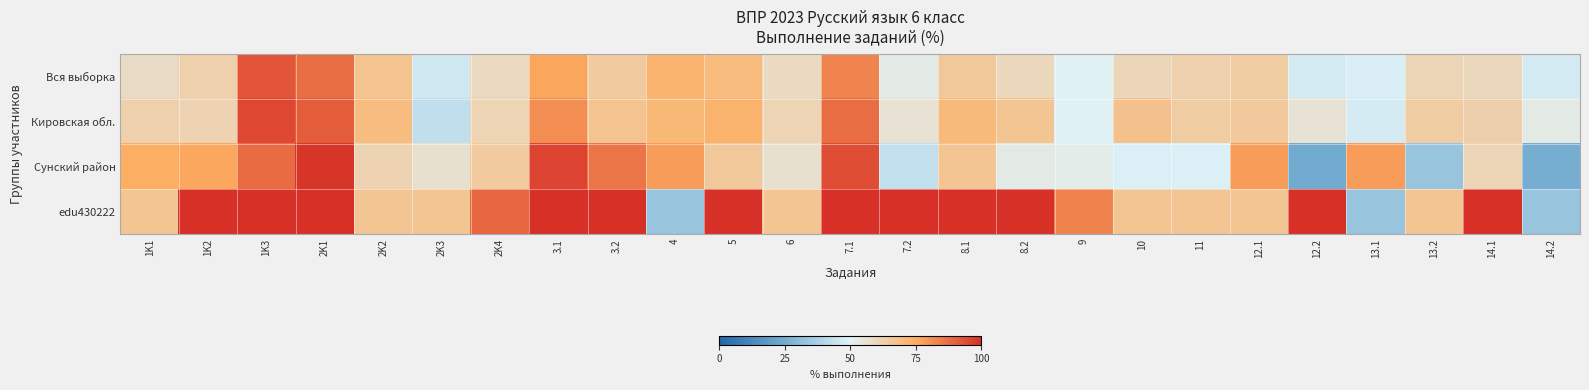

Reading left to right, extract all data points from this chart.

Вся выборка: 1K1=58.5	1K2=62.1	1K3=92.5	2K1=87.7	2K2=66.8	2K3=45.9	2K4=59.2	3.1=76.2	3.2=64.6	4=72.5	5=70.1	6=58.9	7.1=82.9	7.2=52.8	8.1=65.5	8.2=59.8	9=50.6	10=60.4	11=62.4	12.1=63.9	12.2=47.4	13.1=48.7	13.2=60.9	14.1=60.1	14.2=46.9
Кировская обл.: 1K1=62.3	1K2=61.7	1K3=95.2	2K1=90.8	2K2=69.7	2K3=42.9	2K4=61.0	3.1=81.0	3.2=66.9	4=71.2	5=72.8	6=61.0	7.1=87.5	7.2=56.0	8.1=70.4	8.2=66.7	9=50.4	10=67.7	11=64.0	12.1=64.9	12.2=55.9	13.1=47.4	13.2=64.1	14.1=62.7	14.2=53.5
Сунский район: 1K1=74.5	1K2=75.8	1K3=88.2	2K1=98.7	2K2=61.4	2K3=56.9	2K4=64.7	3.1=96.1	3.2=86.3	4=78.4	5=65.4	6=56.9	7.1=94.1	7.2=43.1	8.1=66.7	8.2=52.9	9=52.0	10=49.0	11=49.0	12.1=78.4	12.2=24.5	13.1=78.4	13.2=33.3	14.1=60.8	14.2=25.5
edu430222: 1K1=66.7	1K2=100.0	1K3=100.0	2K1=100.0	2K2=66.7	2K3=66.7	2K4=88.9	3.1=100.0	3.2=100.0	4=33.3	5=100.0	6=66.7	7.1=100.0	7.2=100.0	8.1=100.0	8.2=100.0	9=83.3	10=66.7	11=66.7	12.1=66.7	12.2=100.0	13.1=33.3	13.2=66.7	14.1=100.0	14.2=33.3